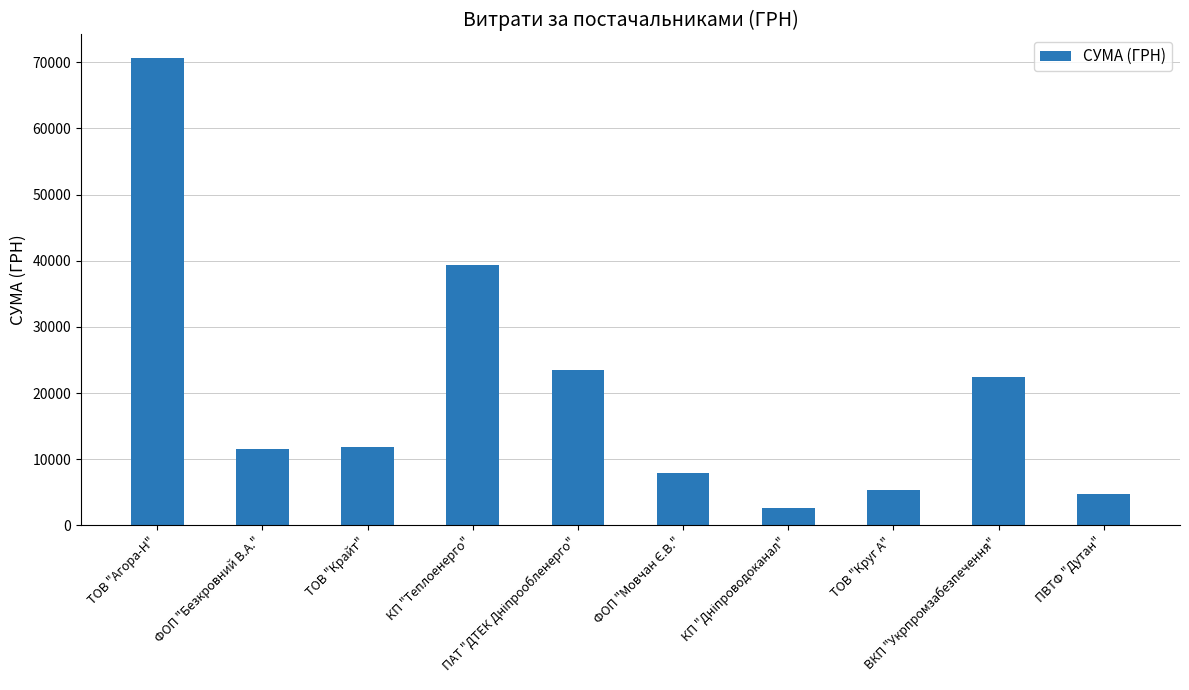

What is the minimum value shown in the chart?

2578.0